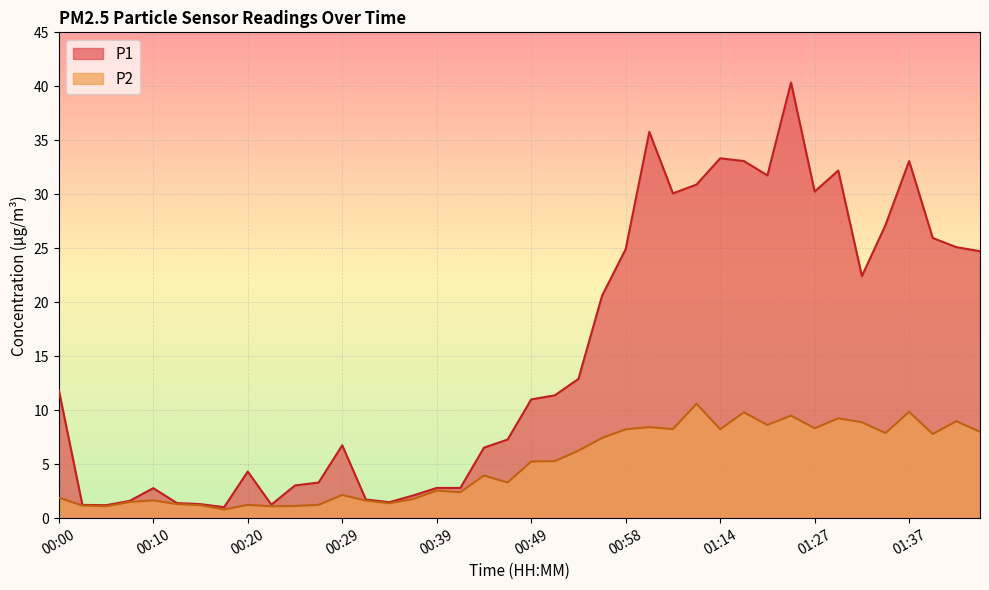

How many interior local peaks does the P2 series have?

12